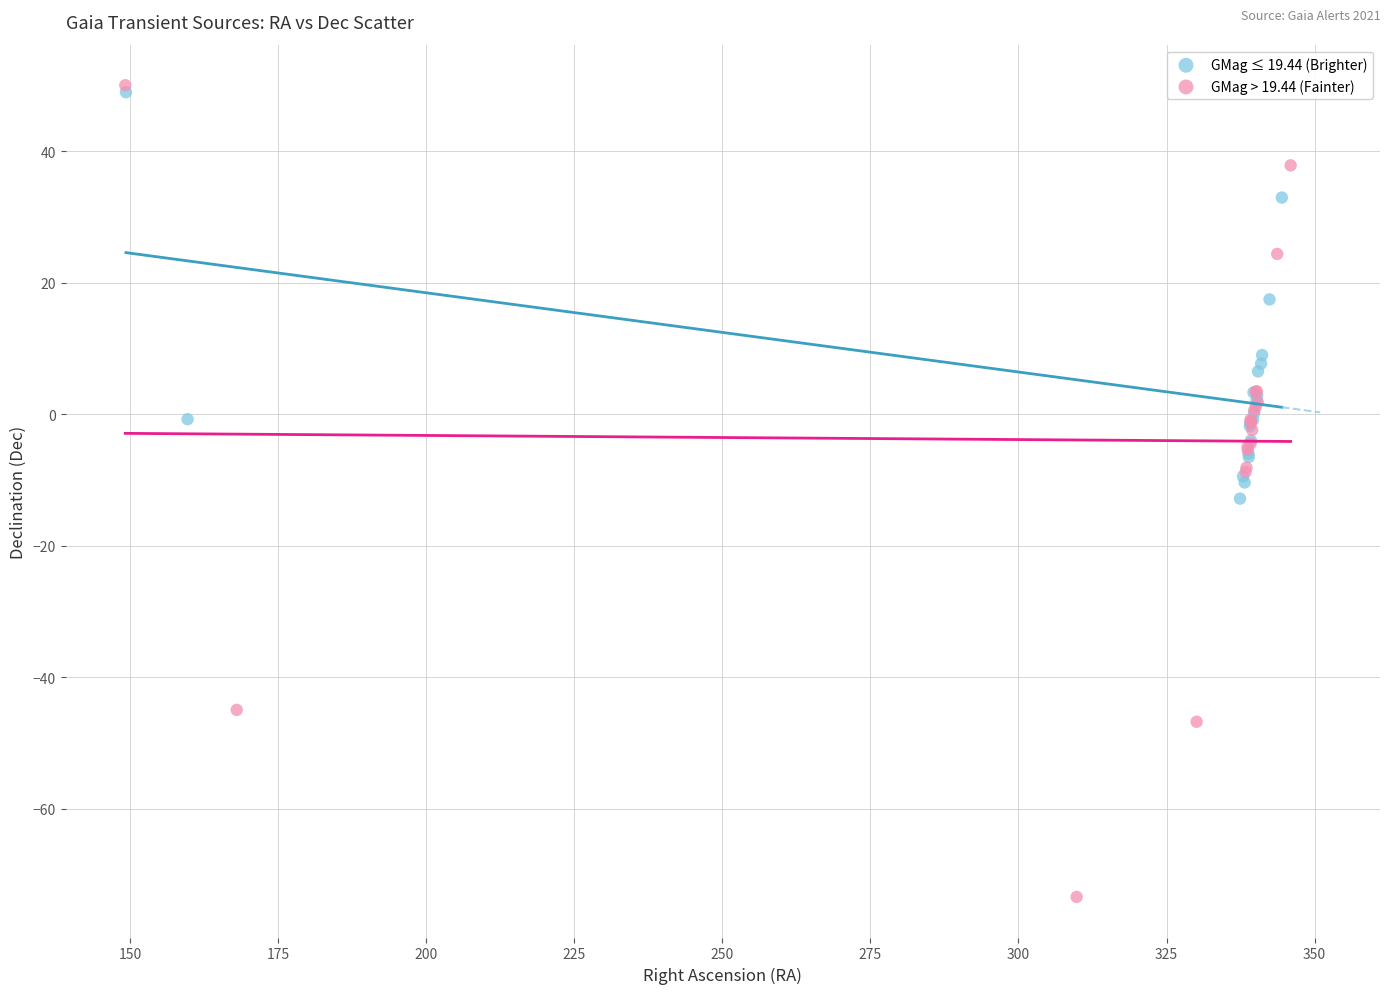

Which series has the widest spread of Y values?

GMag > 19.44 (Fainter)